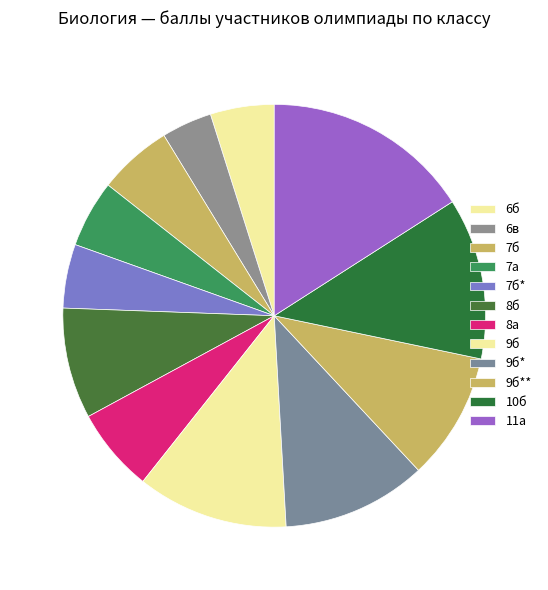

Count the number of slices in the pie.

12